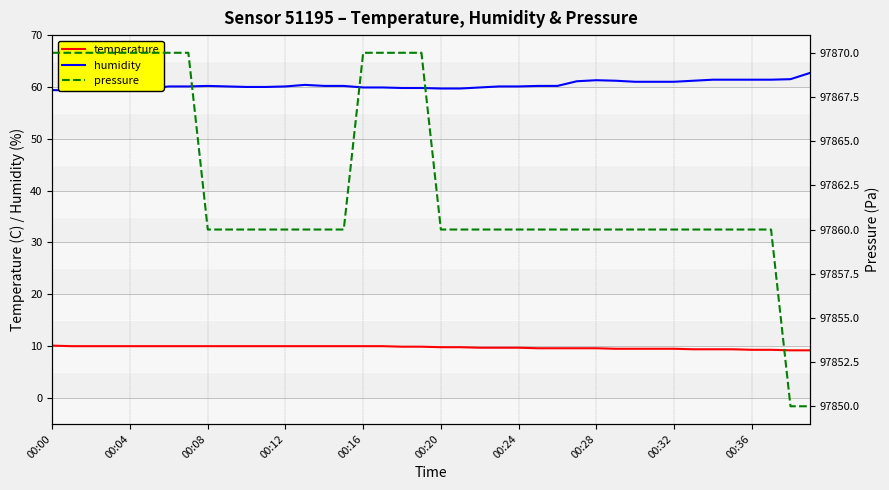

What is the lowest value of the temperature series?

9.2